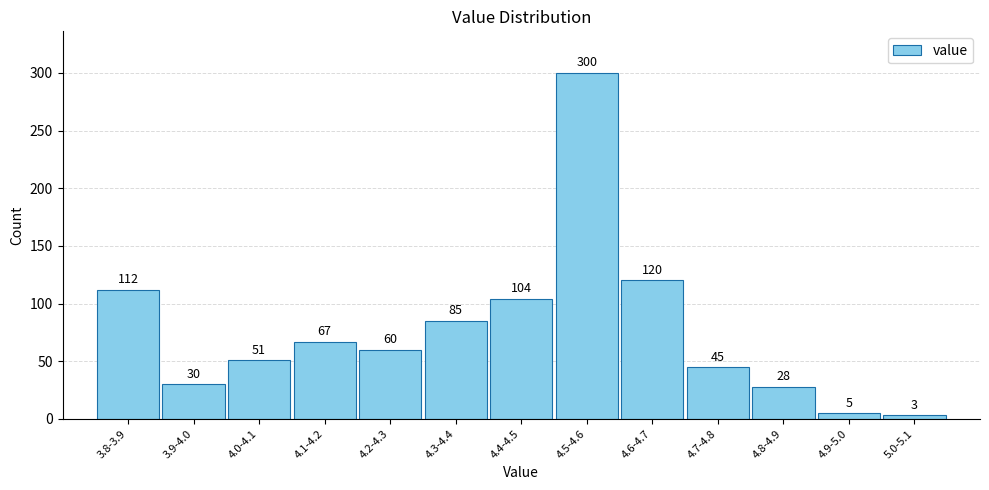

Reading left to right, extract all data points from this chart.

3.8-3.9=112	3.9-4.0=30	4.0-4.1=51	4.1-4.2=67	4.2-4.3=60	4.3-4.4=85	4.4-4.5=104	4.5-4.6=300	4.6-4.7=120	4.7-4.8=45	4.8-4.9=28	4.9-5.0=5	5.0-5.1=3